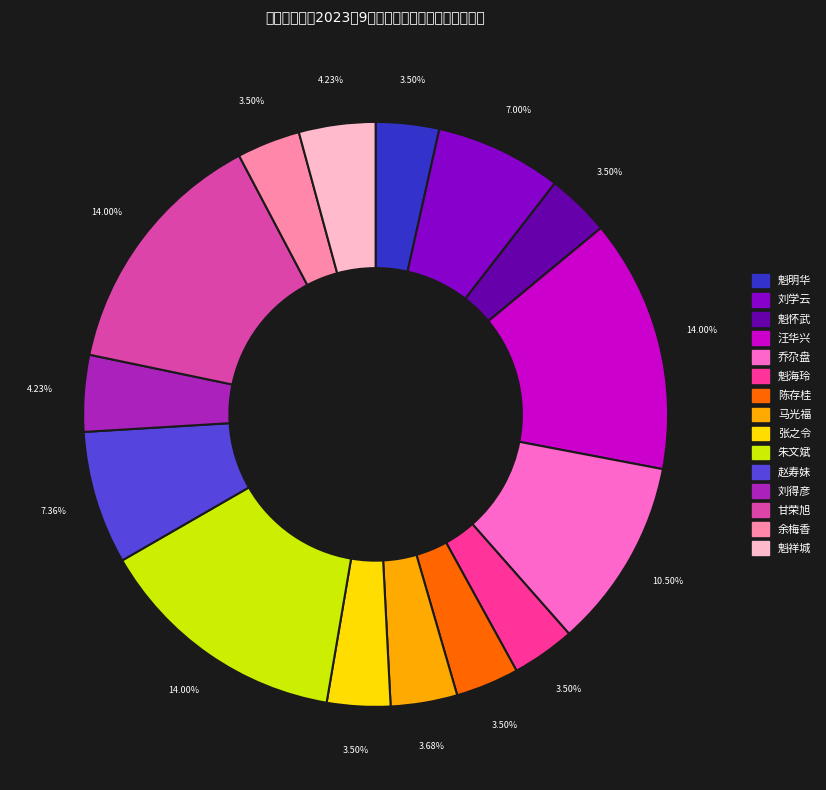

What percentage do 魁明华 and 刘学云 together represent?

10.5%